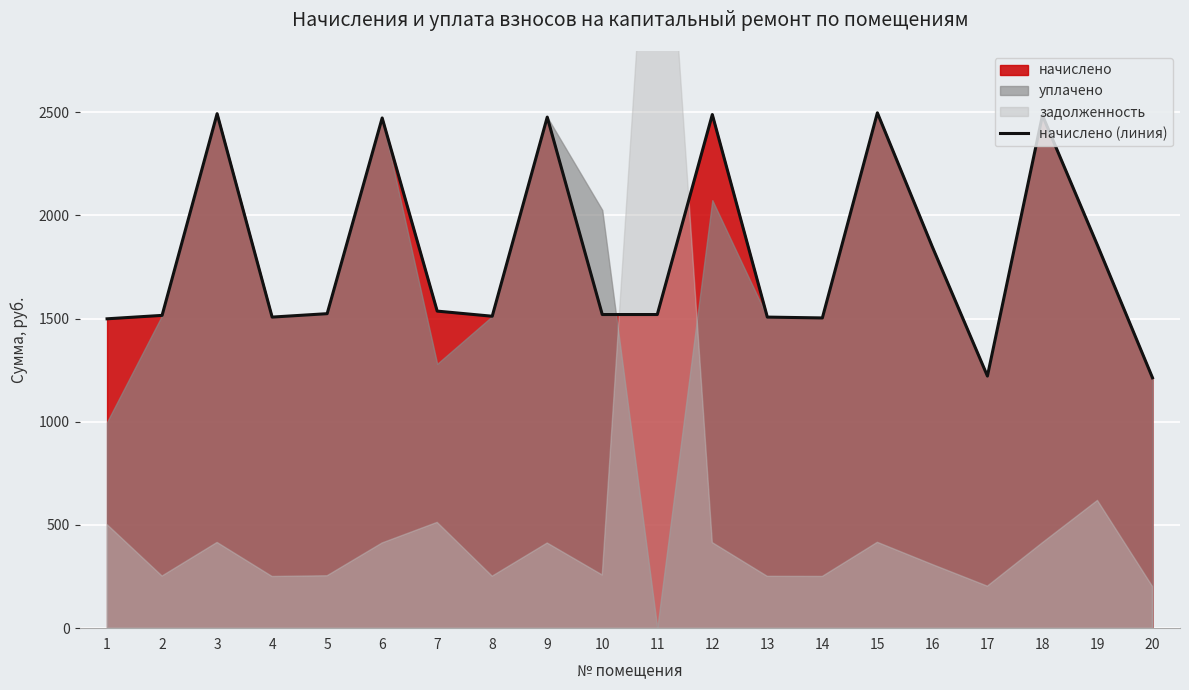

Approximately how many times larger is the value at 7 compared to 9?

0.6